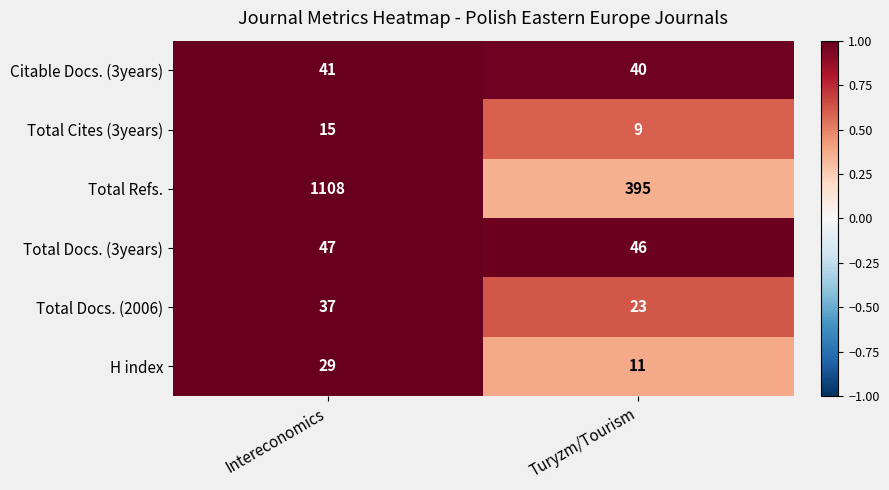

Read the Citable Docs. (3years) value at Intereconomics.

41